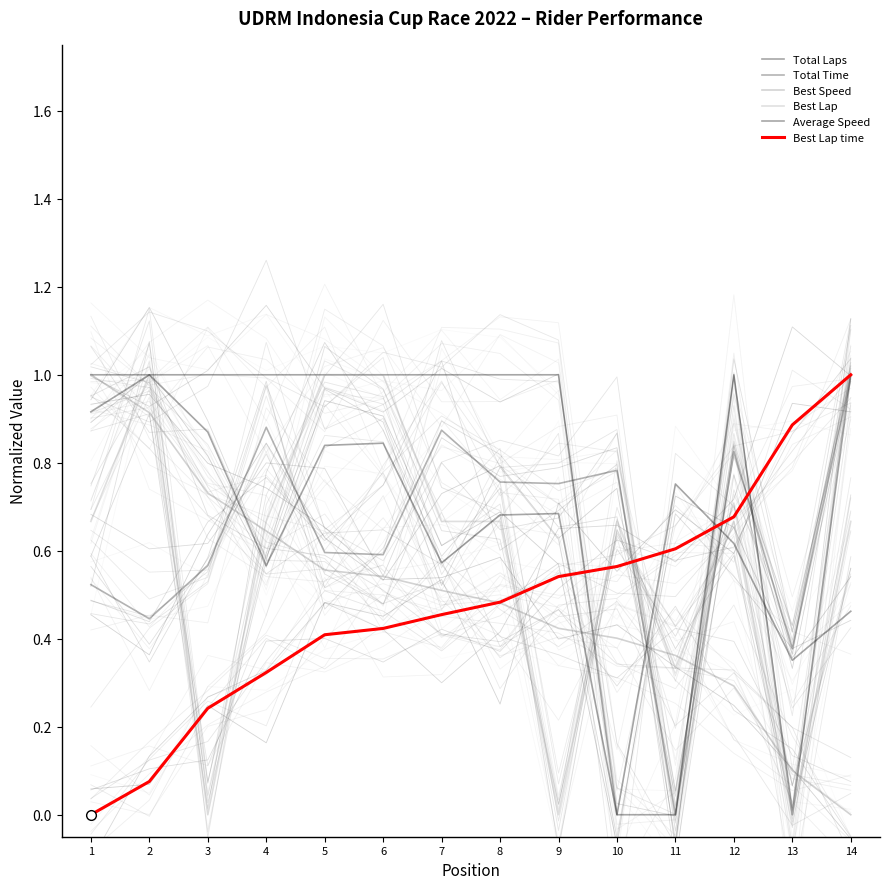

Is it true that Best Lap equals 0.0 at 3?

True